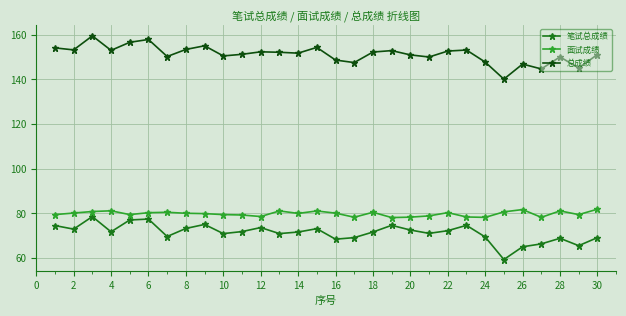

What is the value of the 面试成绩 point at the 25th from the left?

80.7